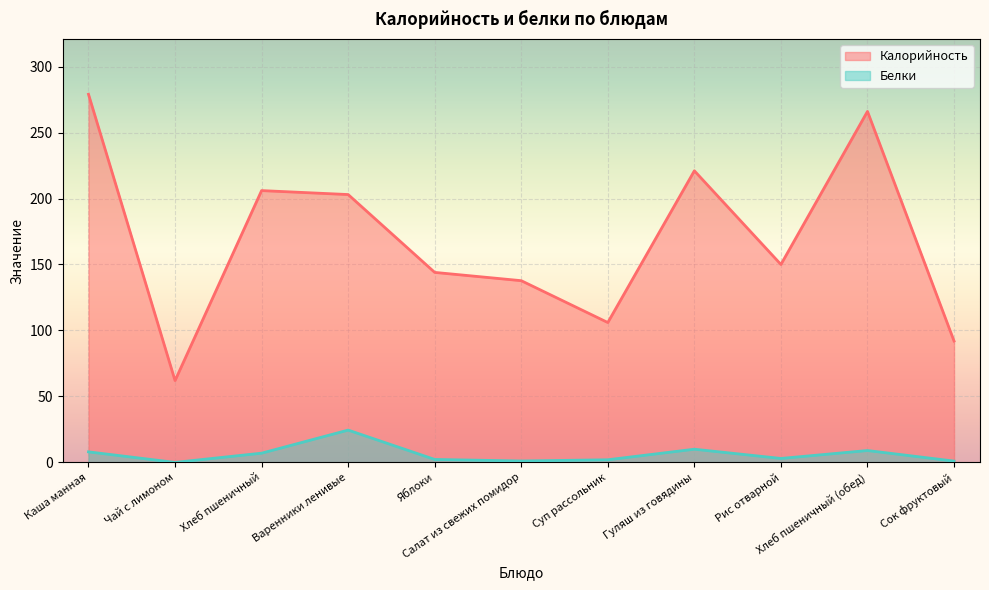

How many values in the Белки series are below 3?

5